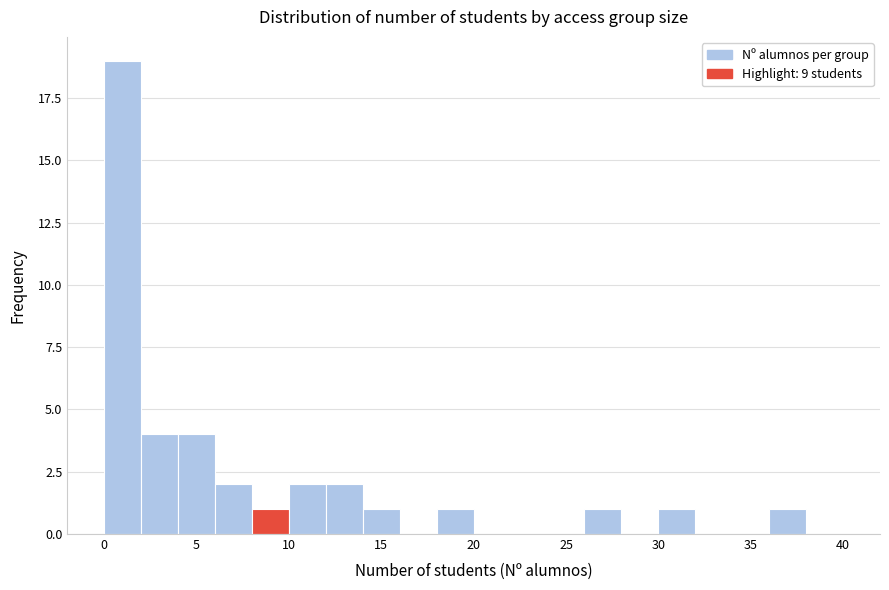

Reading left to right, transcribe this chart: for each bar, give the range it covers on the x-axis and its height. The values are not printed on the chart, so give them approximately, as read against the axis.

0 to 2: 19
2 to 4: 4
4 to 6: 4
6 to 8: 2
8 to 10: 1
10 to 12: 2
12 to 14: 2
14 to 16: 1
16 to 18: 0
18 to 20: 1
20 to 22: 0
22 to 24: 0
24 to 26: 0
26 to 28: 1
28 to 30: 0
30 to 32: 1
32 to 34: 0
34 to 36: 0
36 to 38: 1
38 to 40: 0